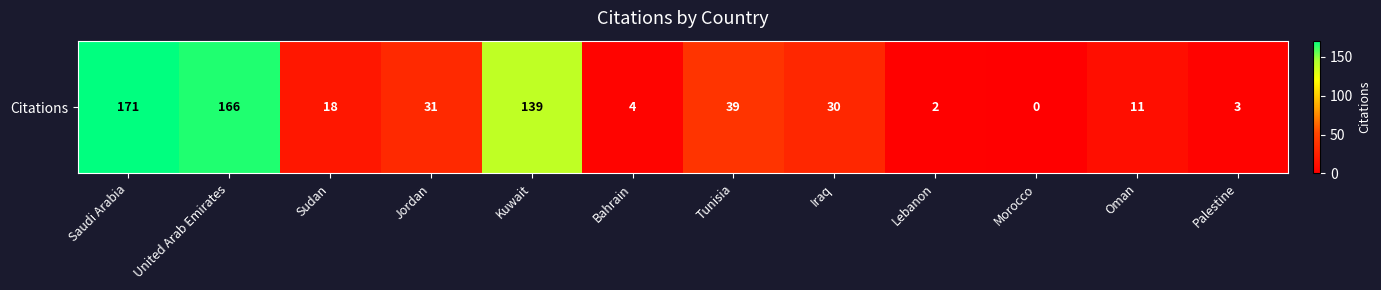

Which category has the highest value across all series?

Saudi Arabia